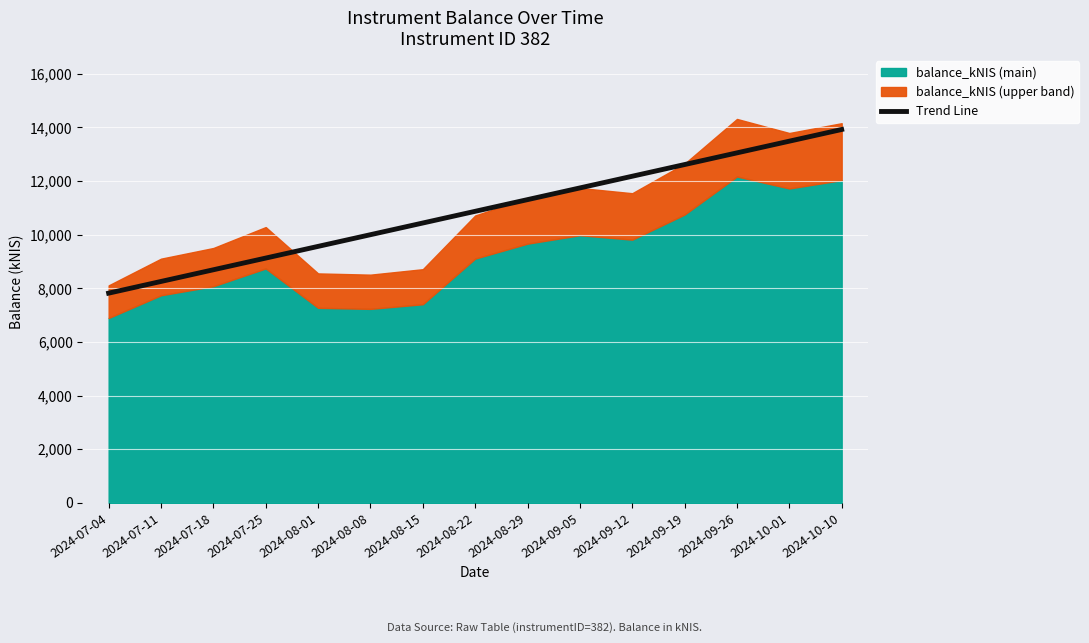

What is the label of the 15th point from the left?

2024-10-10